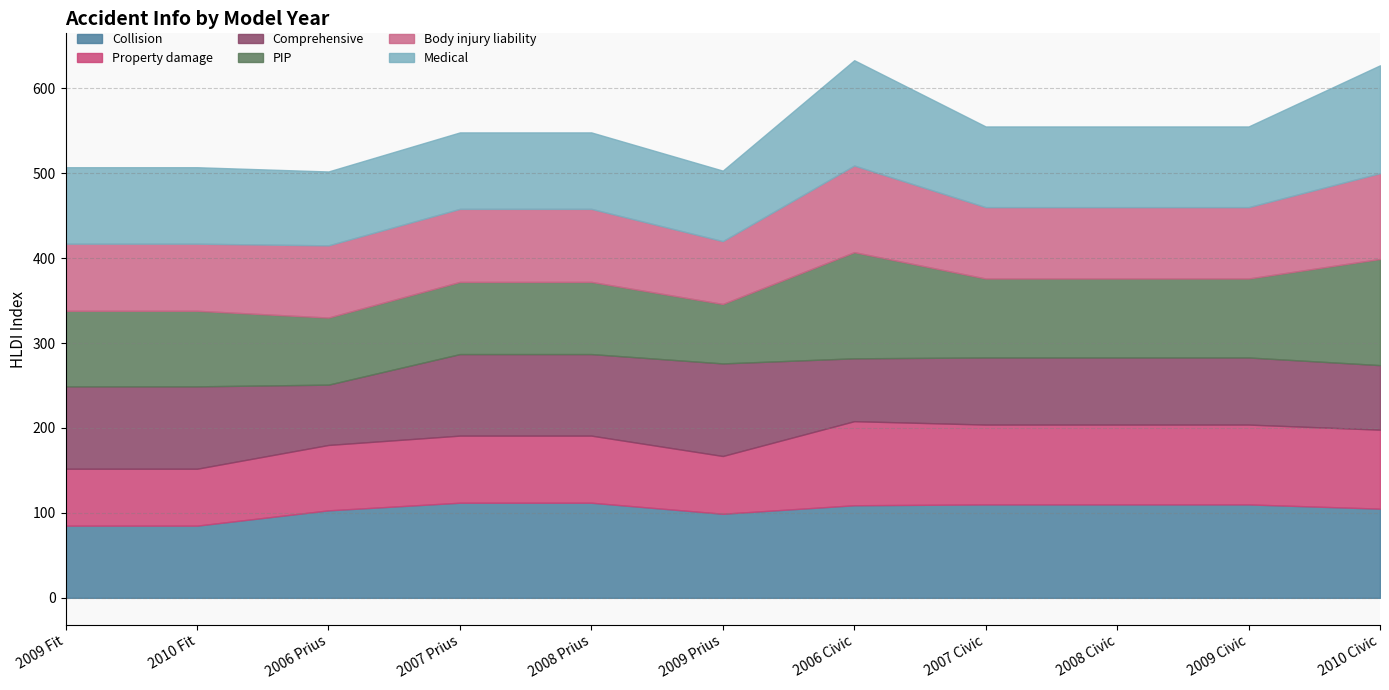

After their last crossing, which series has the higher values: PIP or Body injury liability?

PIP